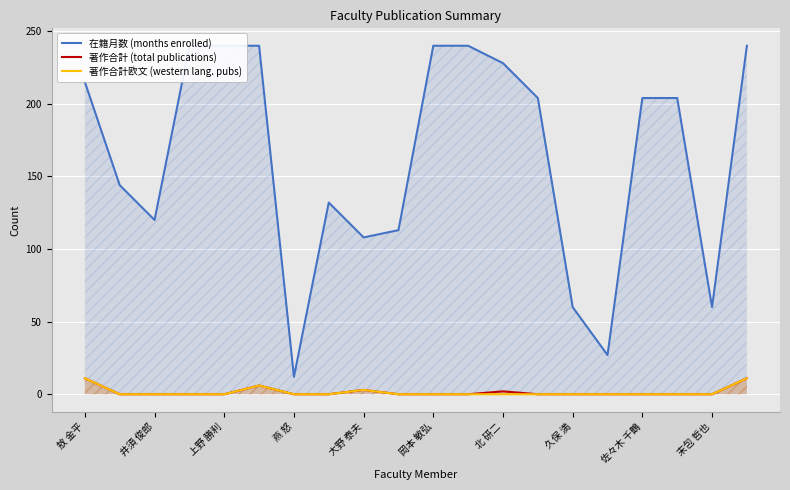

At which label does 著作合計 (total publications) reach its minimum?

井須 俊郎